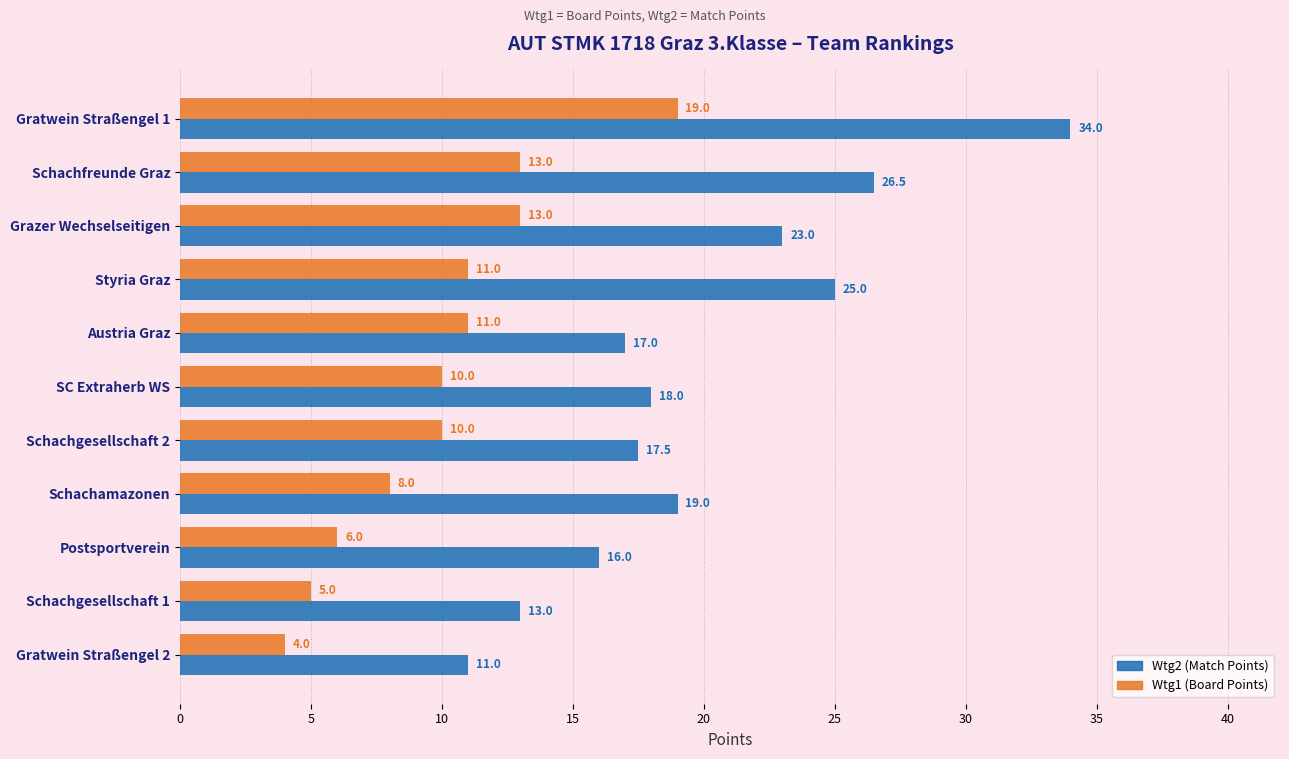

List the labels in order of Wtg2 (Match Points) value, largest first.

Gratwein Straßengel 1, Schachfreunde Graz, Styria Graz, Grazer Wechselseitigen, Schachamazonen, SC Extraherb WS, Schachgesellschaft 2, Austria Graz, Postsportverein, Schachgesellschaft 1, Gratwein Straßengel 2